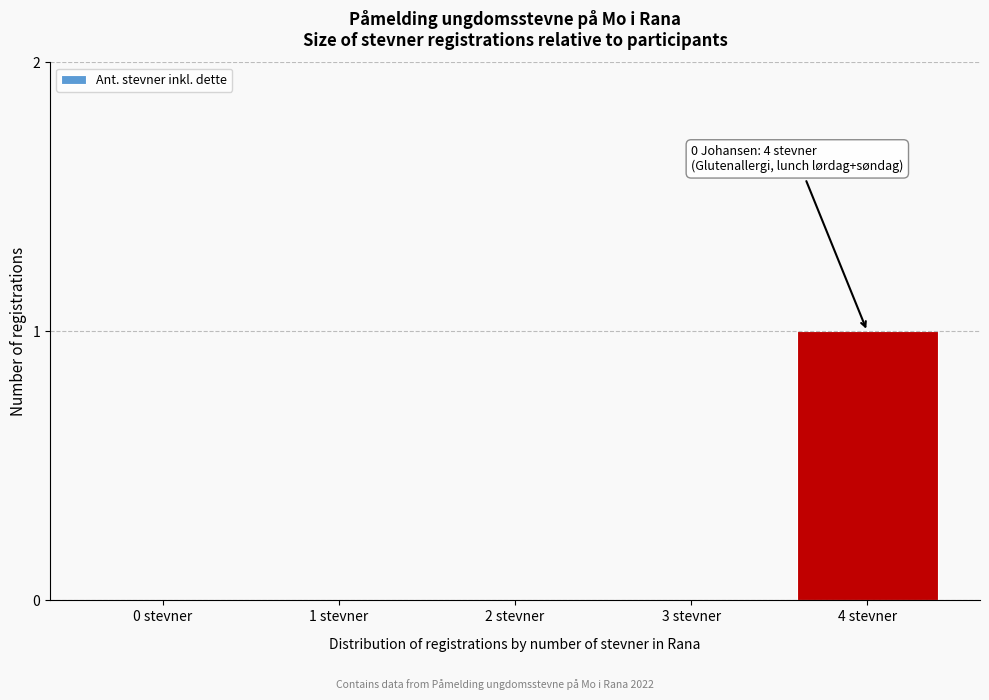

Reading left to right, extract all data points from this chart.

0 stevner=0	1 stevner=0	2 stevner=0	3 stevner=0	4 stevner=1